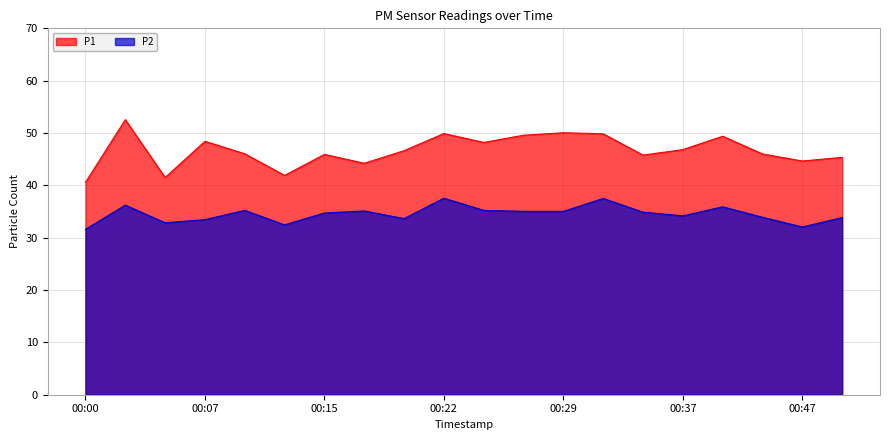

List the labels in order of P2 value, smallest first.

00:00, 00:47, 00:12, 00:05, 00:07, 00:19, 00:49, 00:41, 00:37, 00:15, 00:34, 00:27, 00:29, 00:17, 00:10, 00:24, 00:39, 00:02, 00:32, 00:22